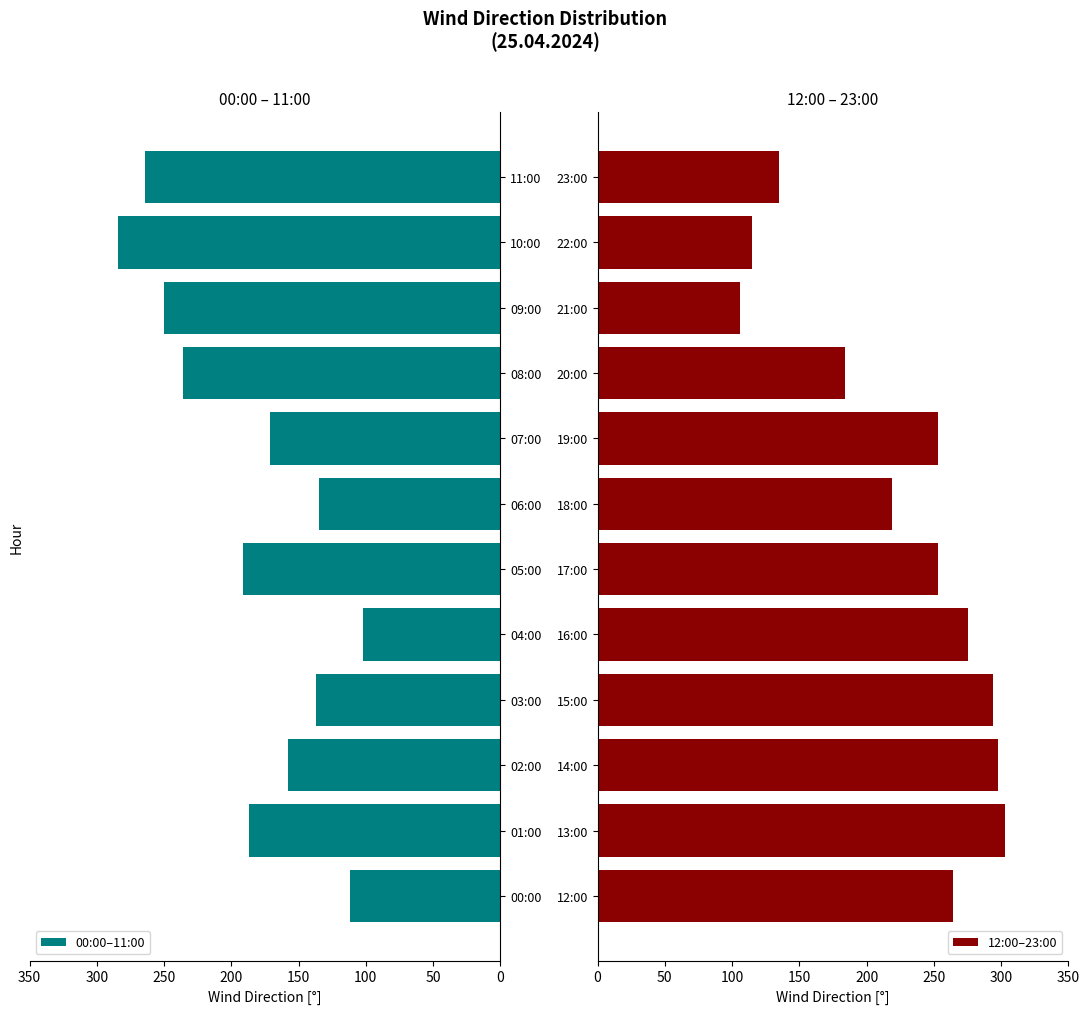

At which label does 00:00–11:00 reach its minimum?

04:00